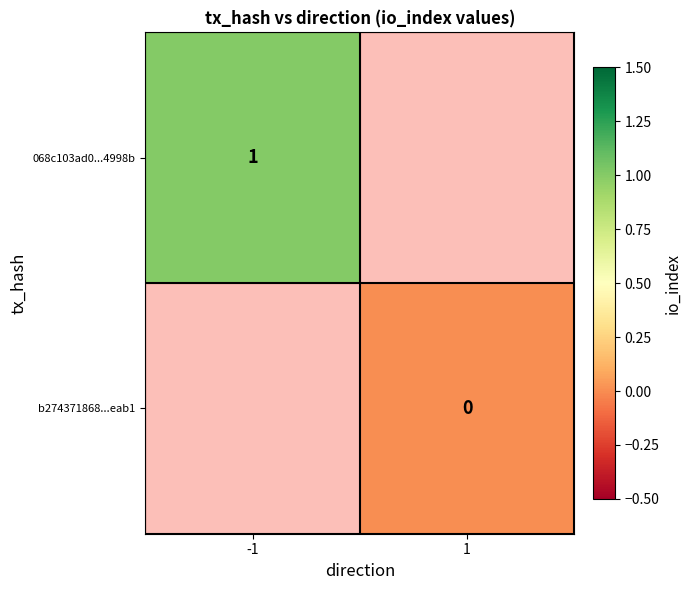

True or false: 068c103ad0...4998b has a value of 1 at -1.

True